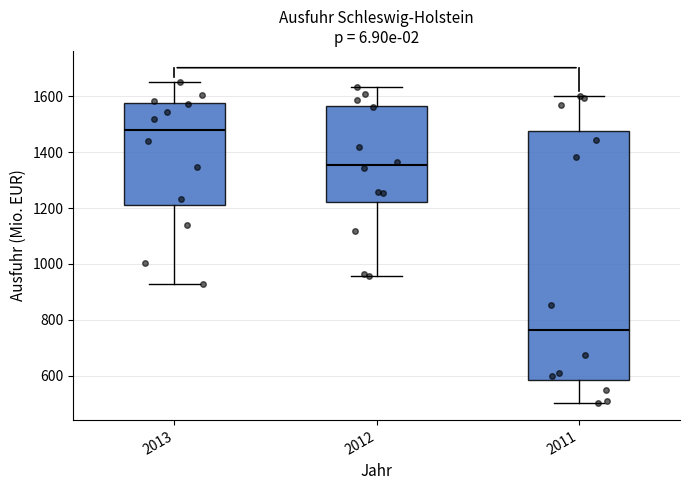

Reading left to right, read every box against the y-axis: the position of its median line, the range the box covers, and the ends of its whiskers. The values are not printed on the chart, so give them approximately, as read against the axis.

2013: median 1480, box 1220 to 1580, whiskers 920 to 1660
2012: median 1360, box 1220 to 1560, whiskers 960 to 1640
2011: median 760, box 580 to 1480, whiskers 500 to 1600